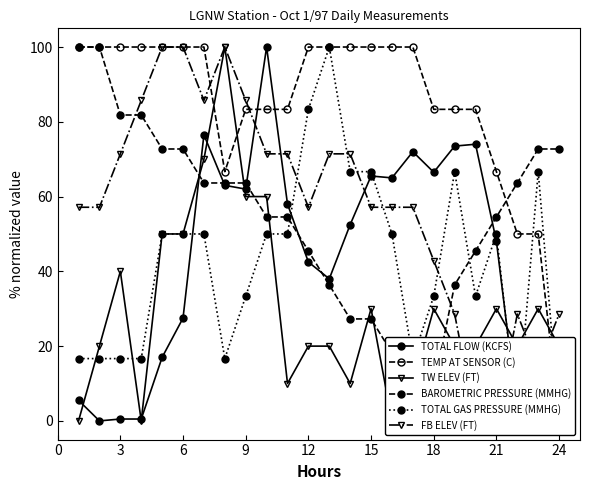

What is the maximum value for TOTAL FLOW (KCFS)?

100.0